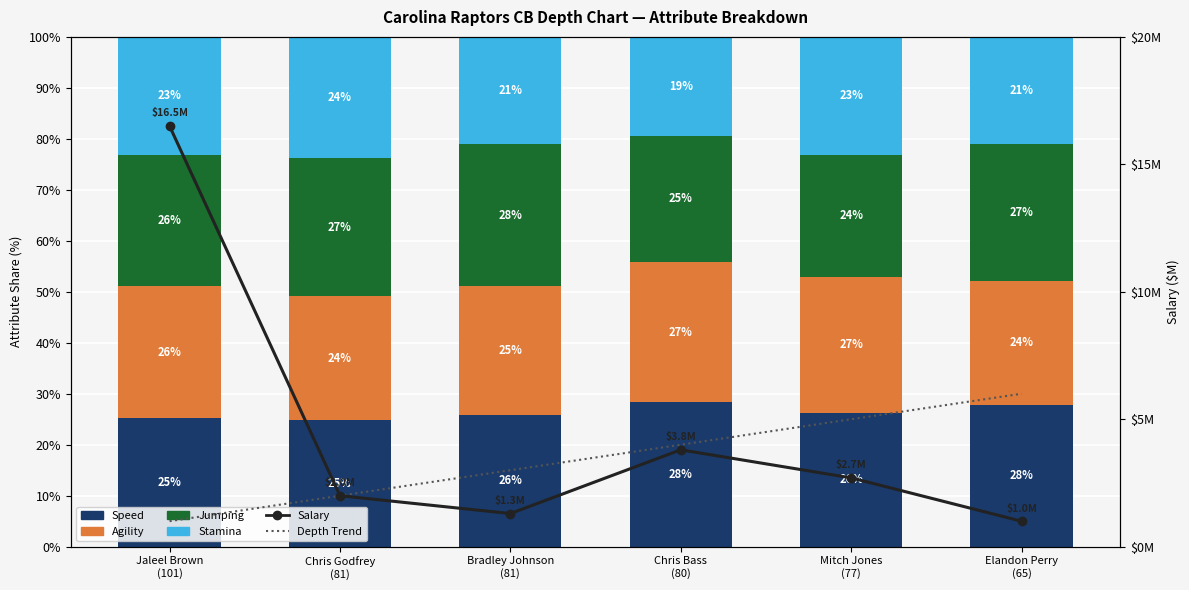

Are the bars horizontal?

No